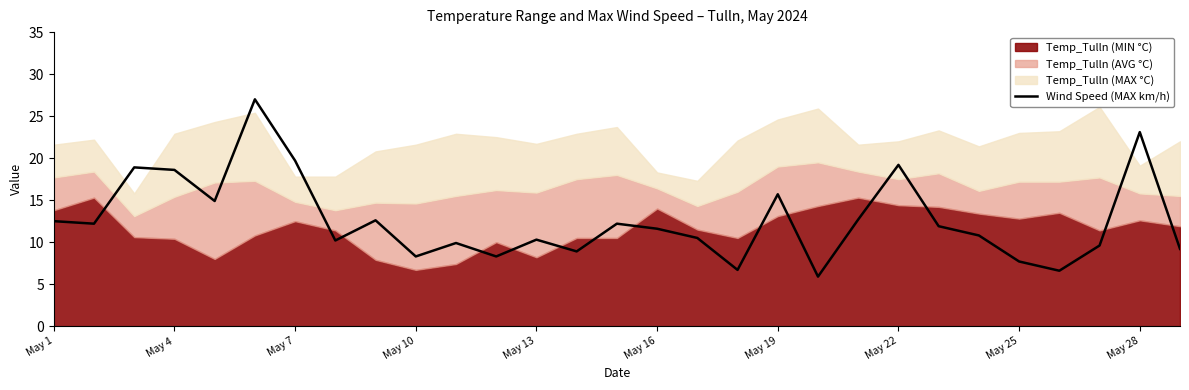

The Wind Speed (MAX km/h) series shows 7.1 at May 13. True or false?

False